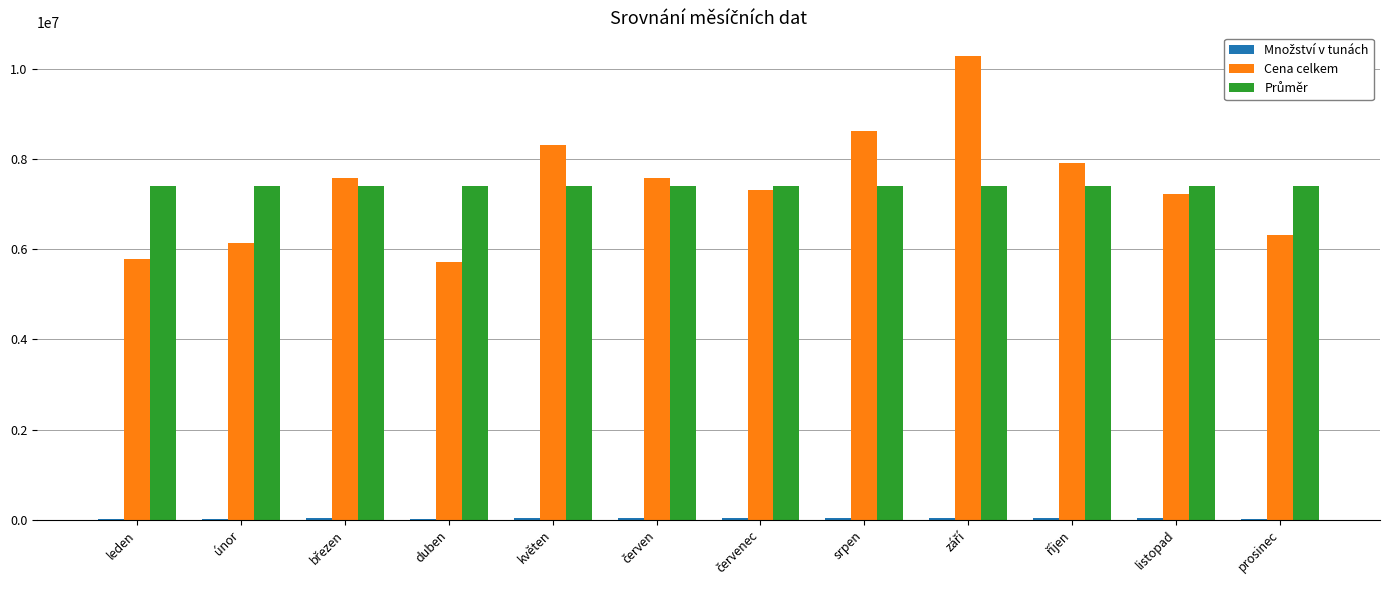

What is the label of the 5th bar from the right?

srpen